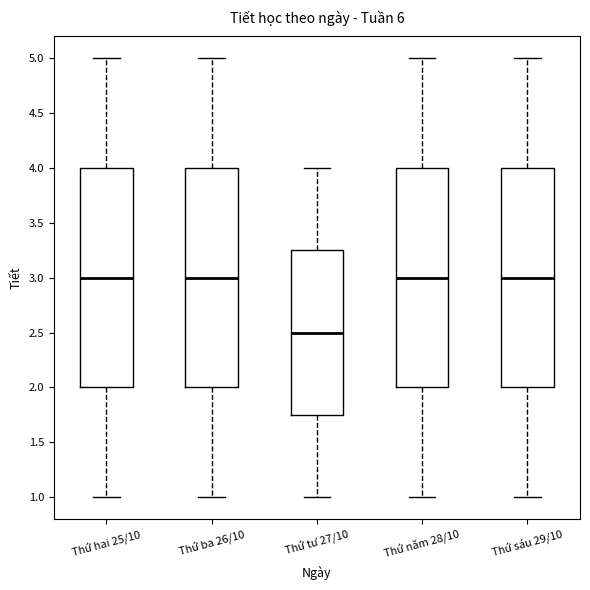

Reading left to right, transcribe this box plot: for each box, give where its median line is, the range the box spans, and where its two whiskers end, as read against the y-axis. The values are not printed on the chart, so give them approximately, as read against the axis.

Thứ hai 25/10: median 3.00, box 2.00 to 4.00, whiskers 1.00 to 5.00
Thứ ba 26/10: median 3.00, box 2.00 to 4.00, whiskers 1.00 to 5.00
Thứ tư 27/10: median 2.50, box 1.75 to 3.25, whiskers 1.00 to 4.00
Thứ năm 28/10: median 3.00, box 2.00 to 4.00, whiskers 1.00 to 5.00
Thứ sáu 29/10: median 3.00, box 2.00 to 4.00, whiskers 1.00 to 5.00